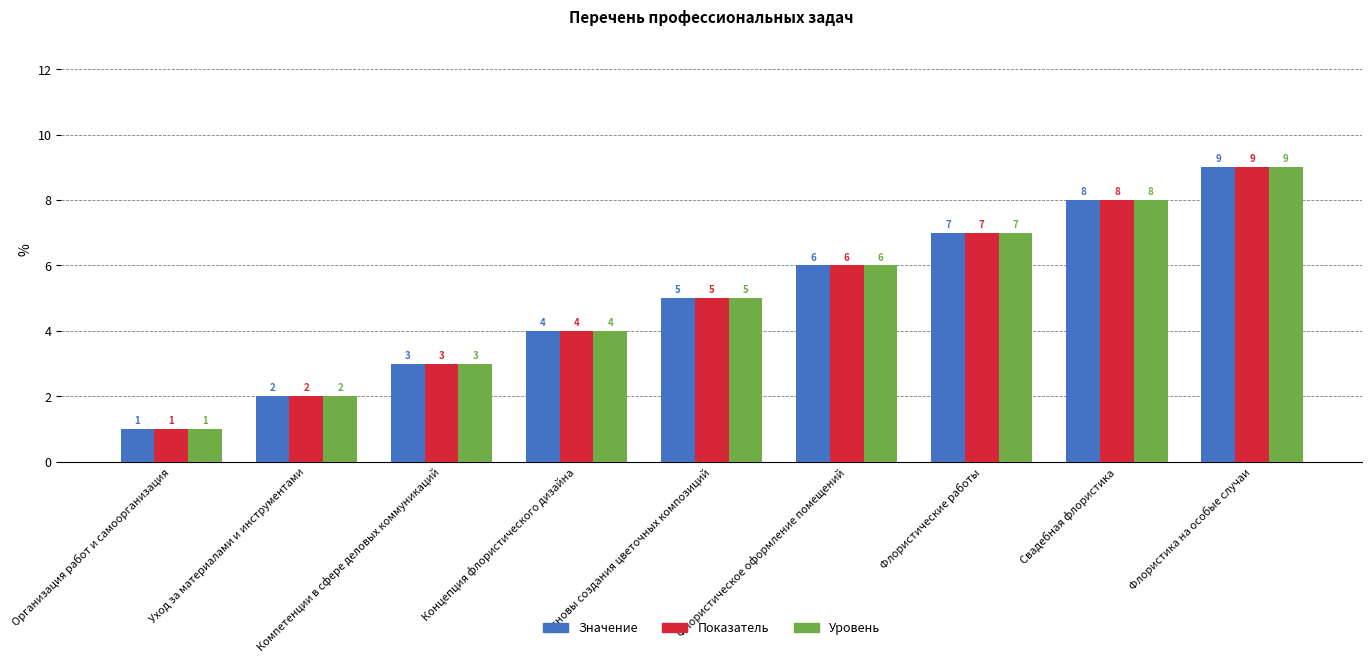

Reading right to left, list all the values displayed in this chart.

Значение: Флористика на особые случаи=9	Свадебная флористика=8	Флористические работы=7	Флористическое оформление помещений=6	Основы создания цветочных композиций=5	Концепция флористического дизайна=4	Компетенции в сфере деловых коммуникаций=3	Уход за материалами и инструментами=2	Организация работ и самоорганизация=1
Показатель: Флористика на особые случаи=9	Свадебная флористика=8	Флористические работы=7	Флористическое оформление помещений=6	Основы создания цветочных композиций=5	Концепция флористического дизайна=4	Компетенции в сфере деловых коммуникаций=3	Уход за материалами и инструментами=2	Организация работ и самоорганизация=1
Уровень: Флористика на особые случаи=9	Свадебная флористика=8	Флористические работы=7	Флористическое оформление помещений=6	Основы создания цветочных композиций=5	Концепция флористического дизайна=4	Компетенции в сфере деловых коммуникаций=3	Уход за материалами и инструментами=2	Организация работ и самоорганизация=1